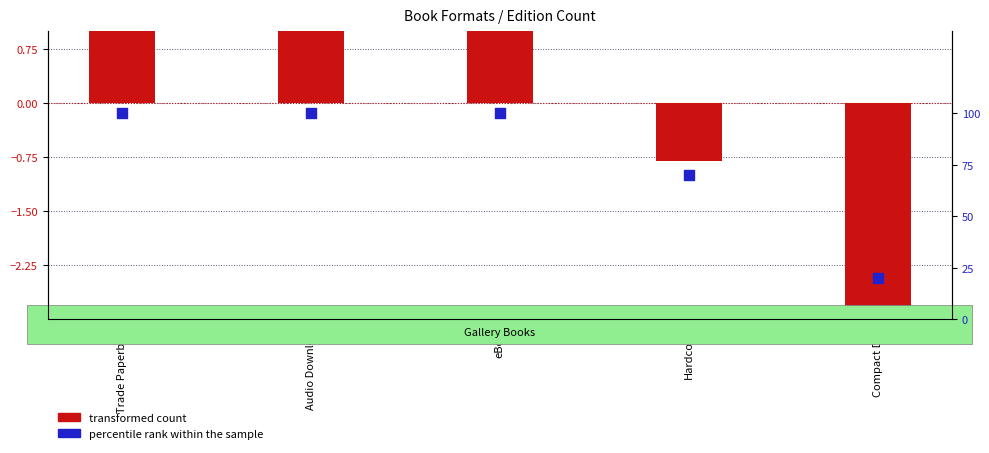

Is the value of transformed count at Compact Disk greater than the value of percentile rank within the sample at Audio Download?

No